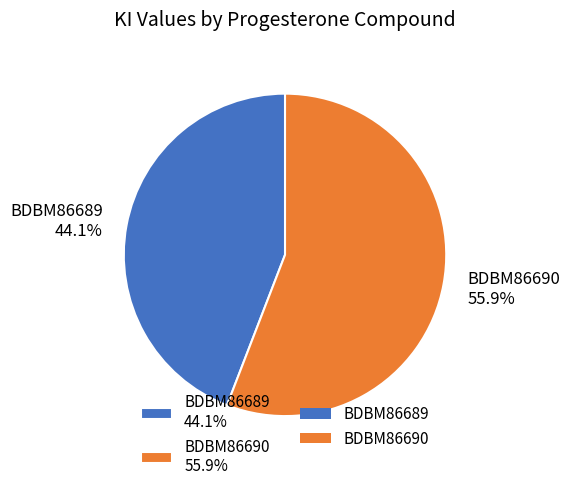

Between BDBM86690 and BDBM86689, which is larger?

BDBM86690